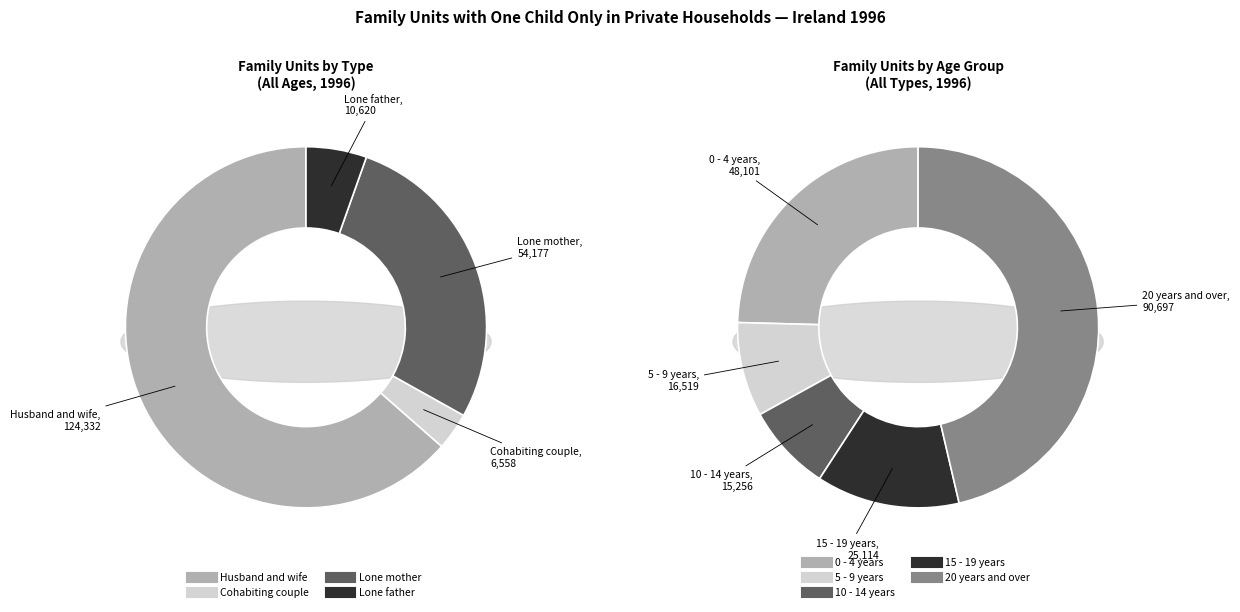

The All ages slice represents 60% of the pie. True or false?

False